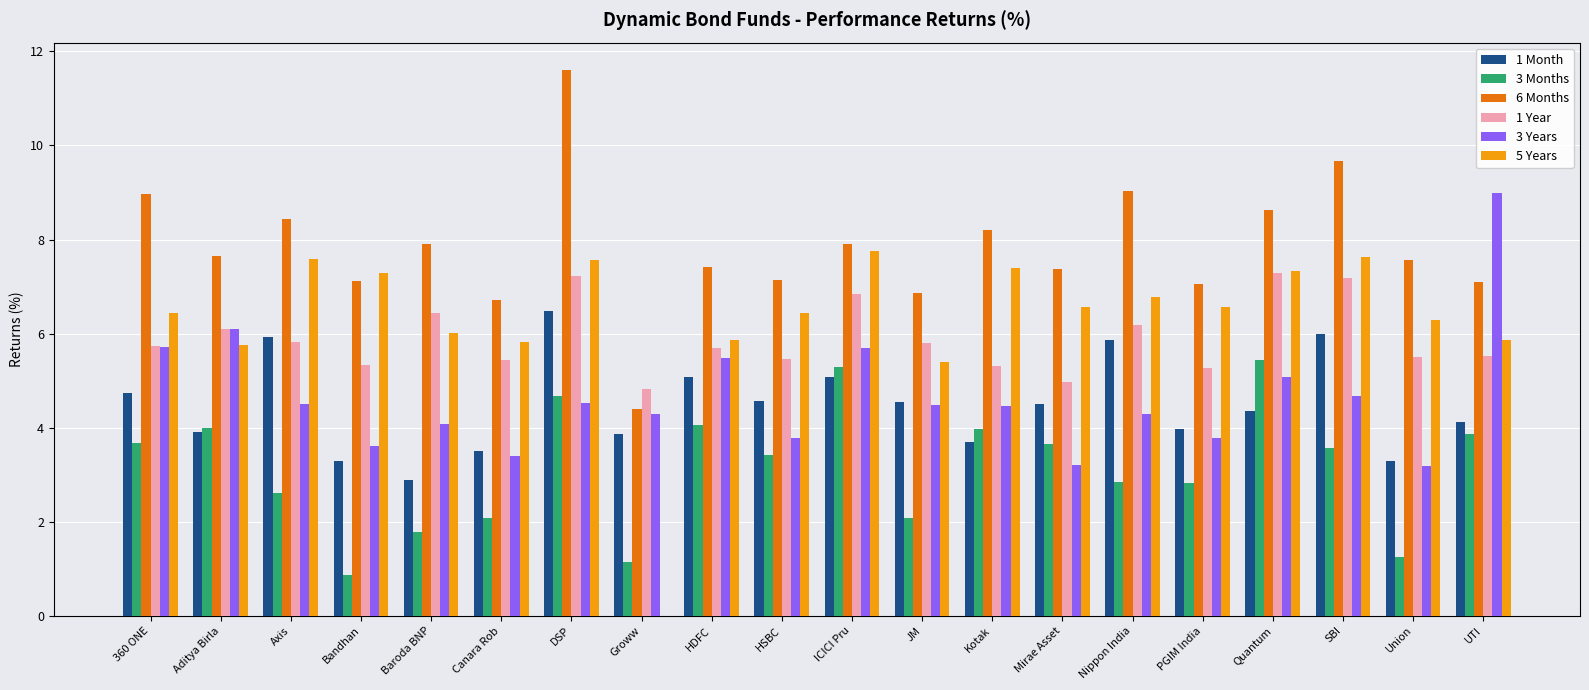

Between JM and SBI, which series saw the biggest shift?

6 Months